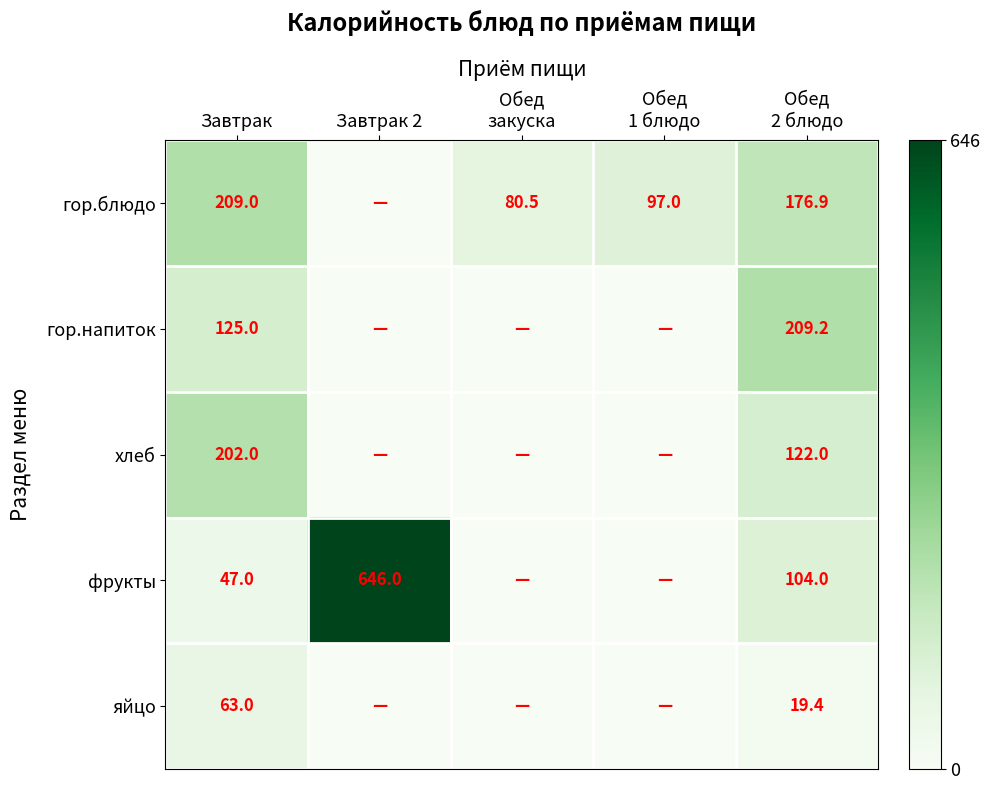

The value of хлеб at Завтрак is 202.0. True or false?

True